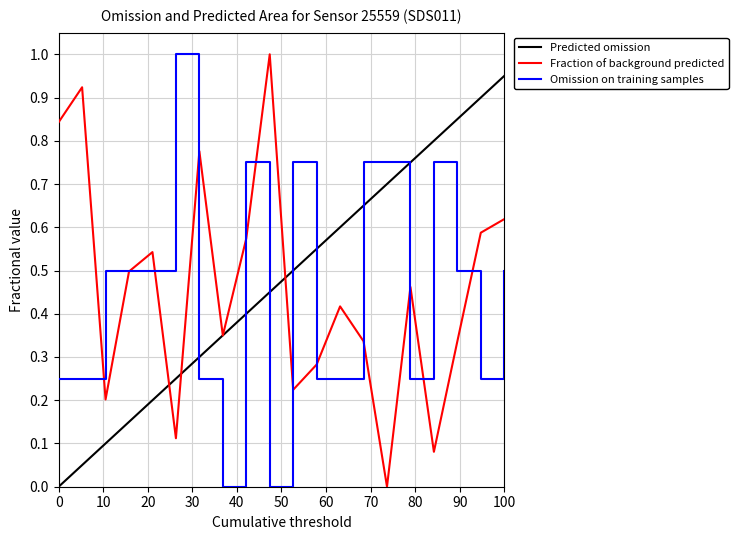

After their last crossing, which series has the higher values: Omission on training samples or Predicted omission?

Predicted omission